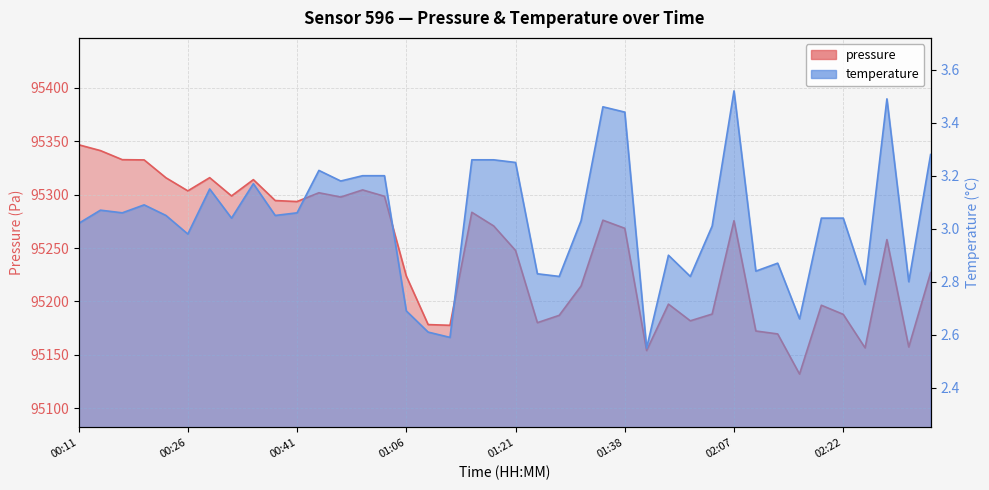

Which series has the largest total across all categories?

pressure